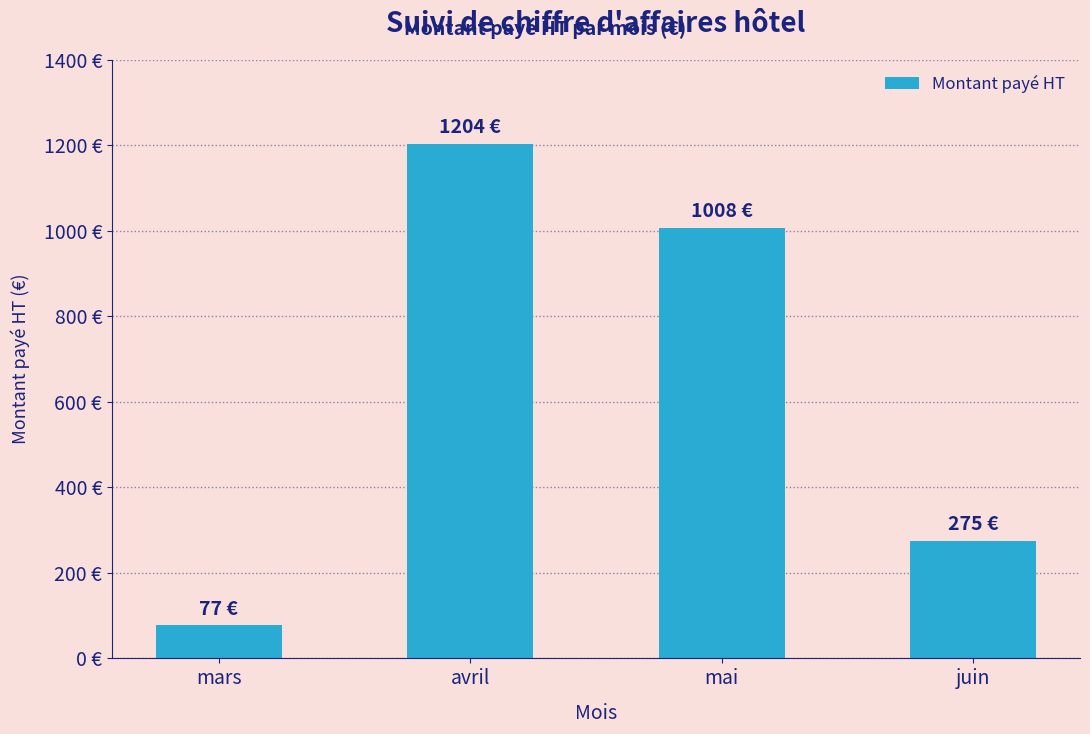

What is the minimum value shown in the chart?

77.0